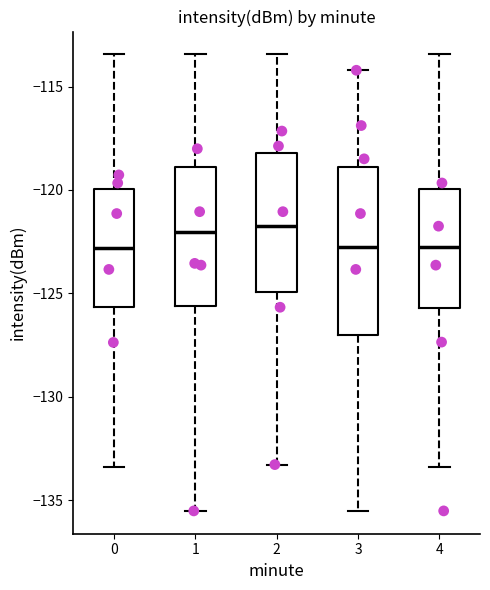

Where does the upper whisker of the box at x = 3 end on the y-axis? The values are not printed on the chart, so give them approximately, as read against the axis.

-114.0